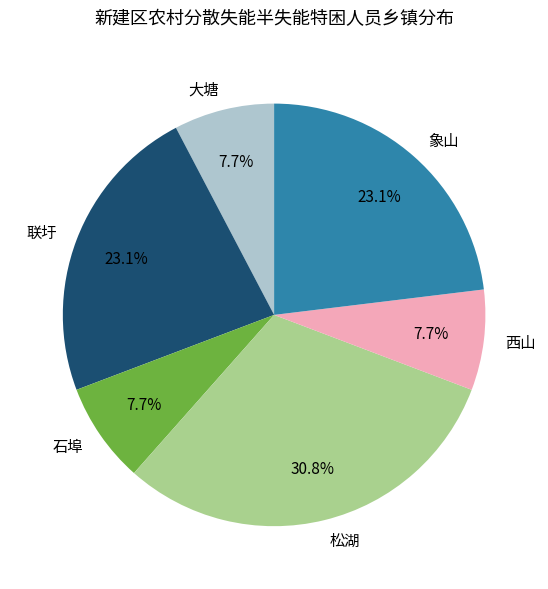

Which has a higher value, 松湖 or 联圩?

松湖